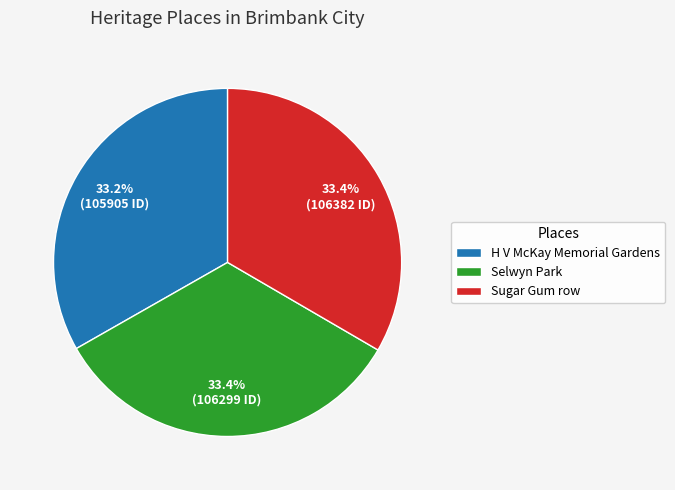

How many slices are in this pie chart?

3